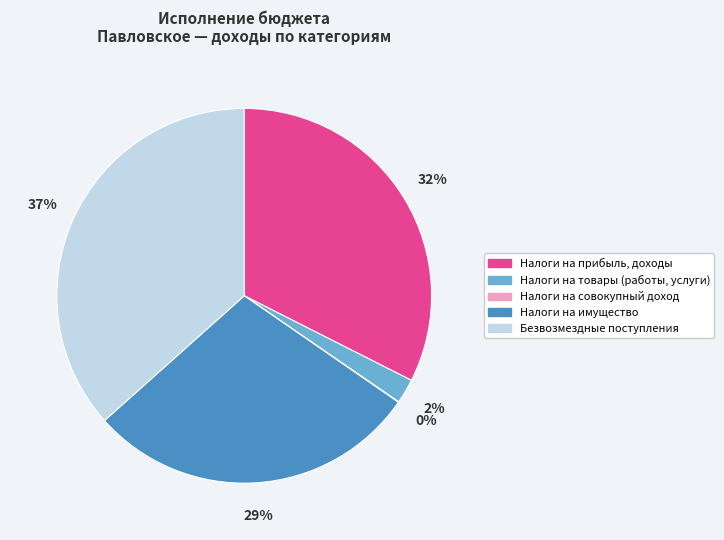

To the nearest percent, what is the average slice percentage?

20%